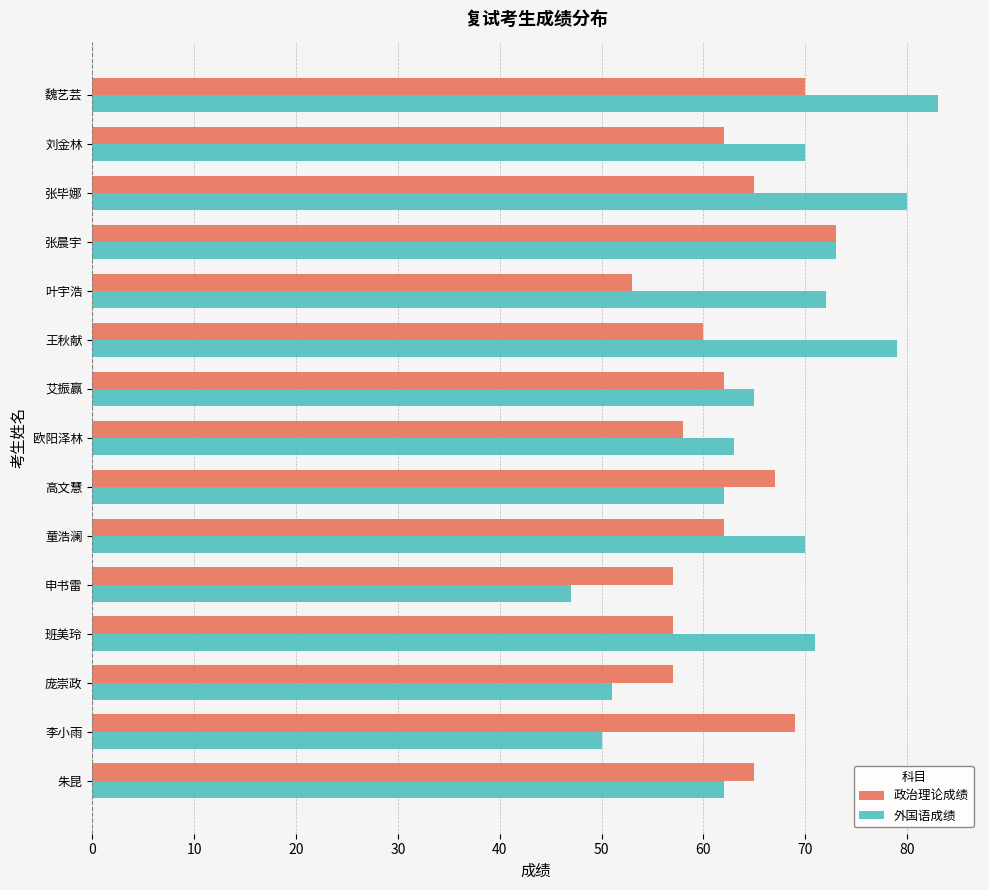

Rank the series by their maximum value, from lowest to highest.

政治理论成绩, 外国语成绩